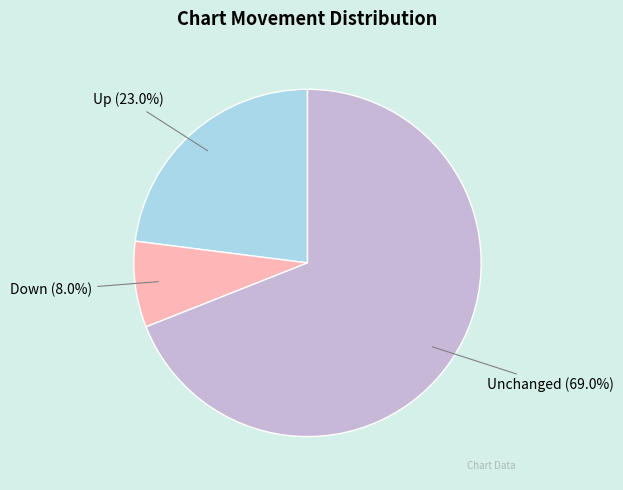

How much of the chart is everything except Unchanged?

31.0%